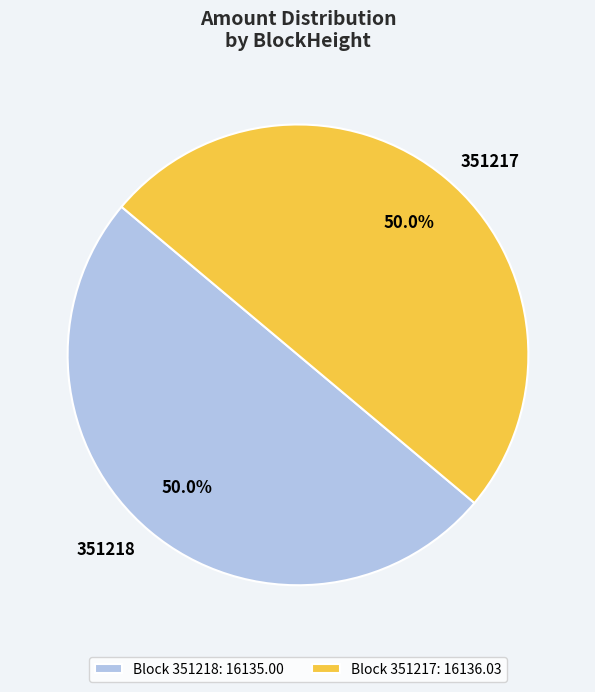

Count the number of slices in the pie.

2